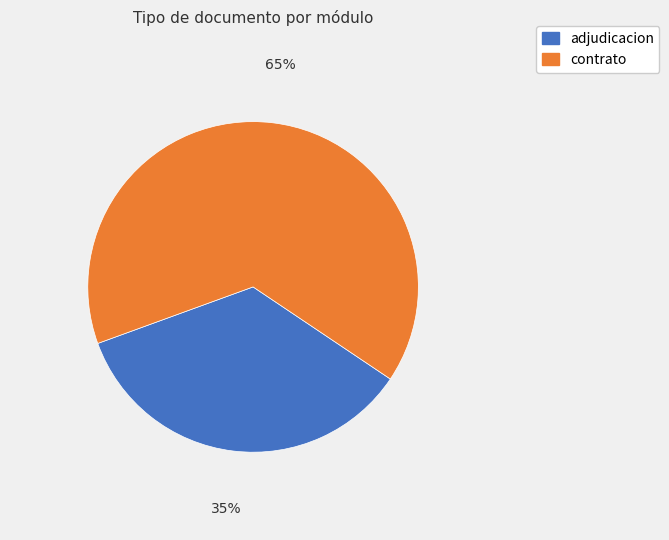

Does any single category account for the majority?

Yes